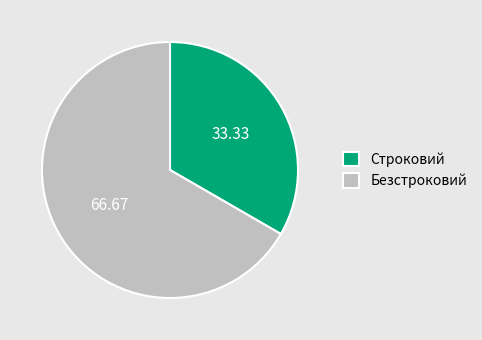

Does Строковий account for over 50% of the chart?

No